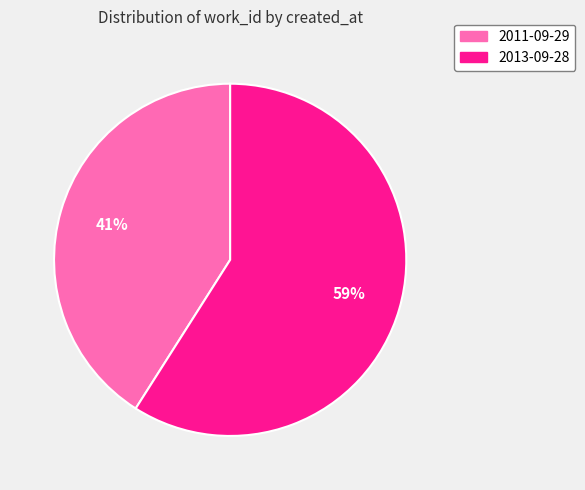

True or false: 2013-09-28 accounts for 74% of the total.

False